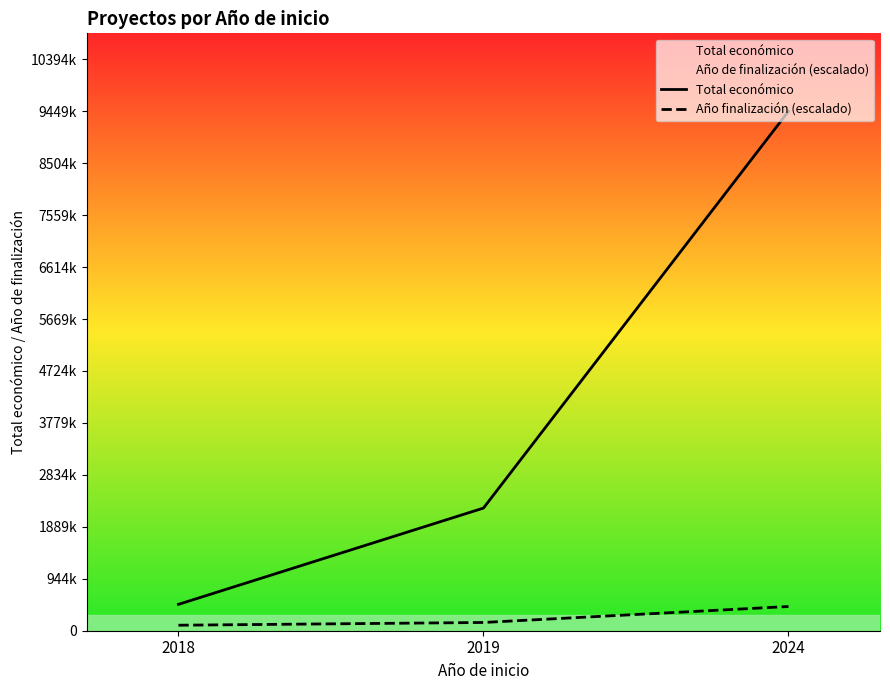

Rank the series by their average value, from lowest to highest.

Año finalización (escalado), Total económico